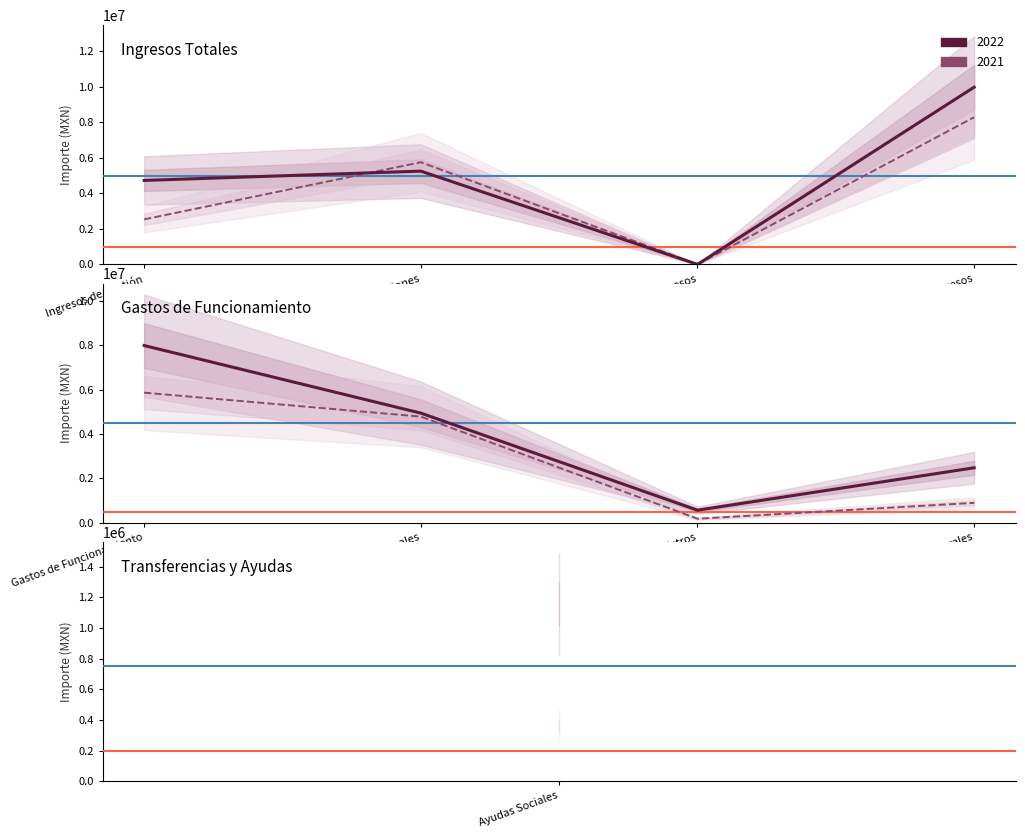

Which has a higher value, Materiales y Suministros or Otros Ingresos?

Materiales y Suministros